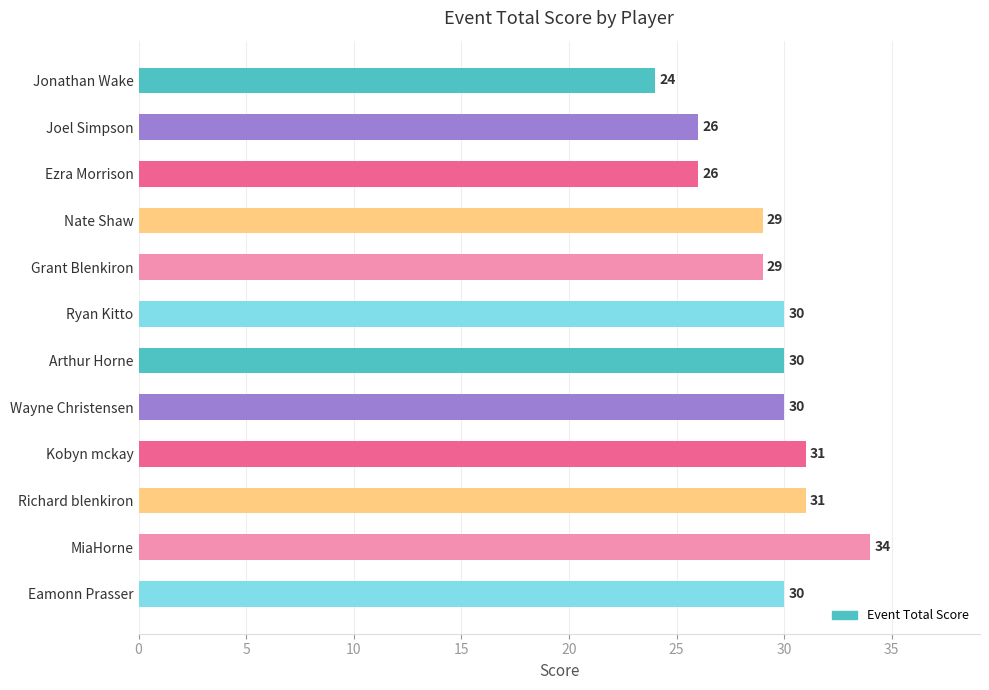

What is the change in value from Joel Simpson to Ryan Kitto?

+4